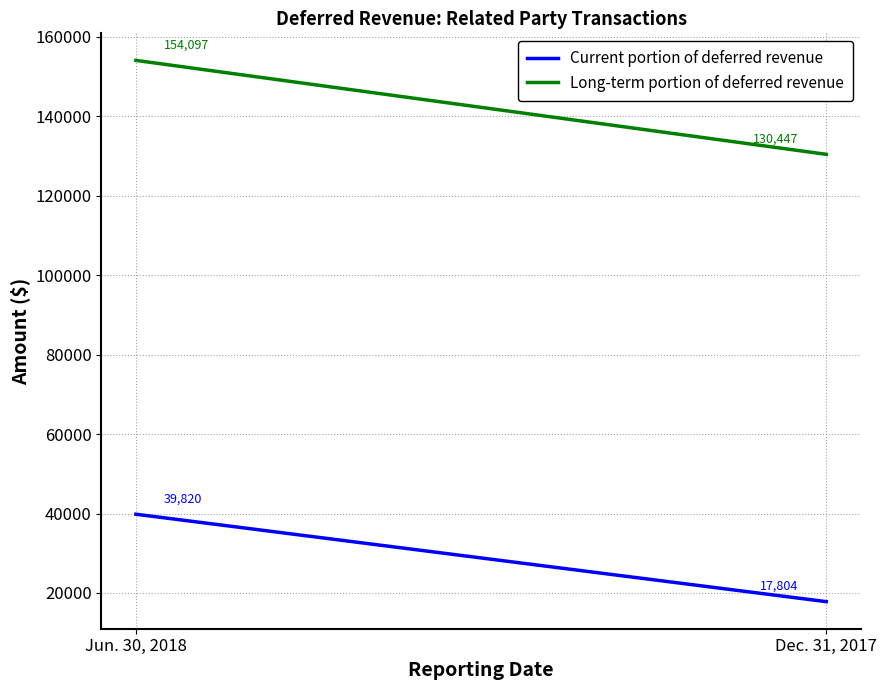

What is the difference between the highest and lowest values at Jun. 30, 2018?

114277